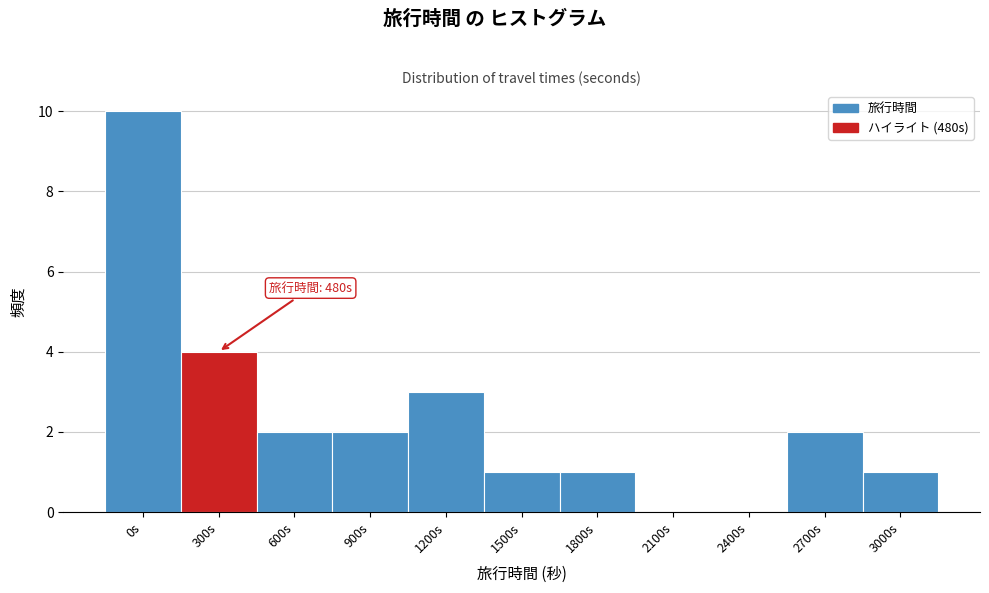

Reading left to right, what are all the values shown in this chart?

0s=10	300s=4	600s=2	900s=2	1200s=3	1500s=1	1800s=1	2100s=0	2400s=0	2700s=2	3000s=1